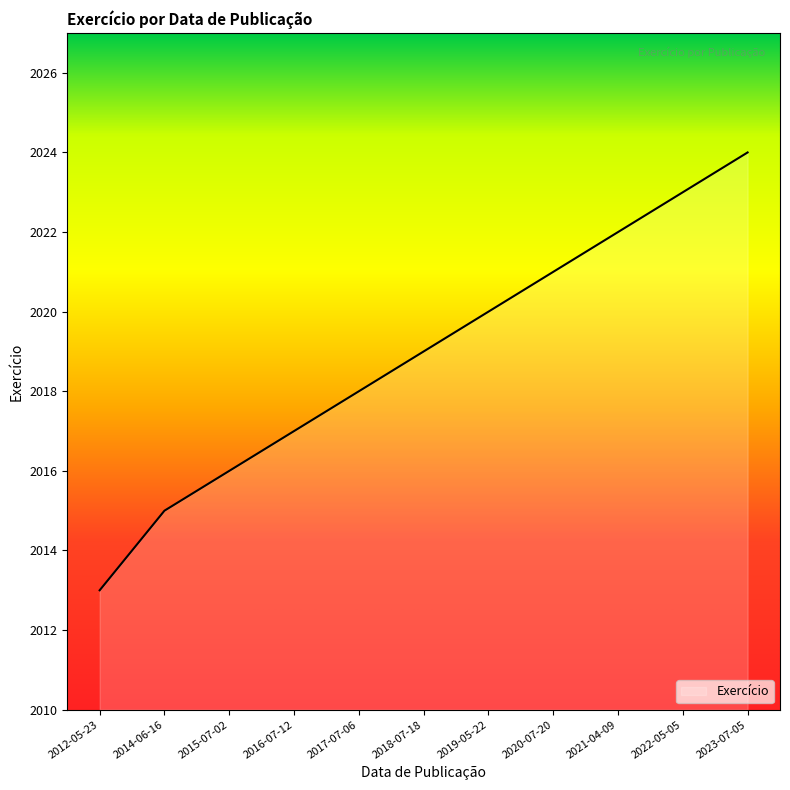

The value at 2018-07-18 is 2019. True or false?

True